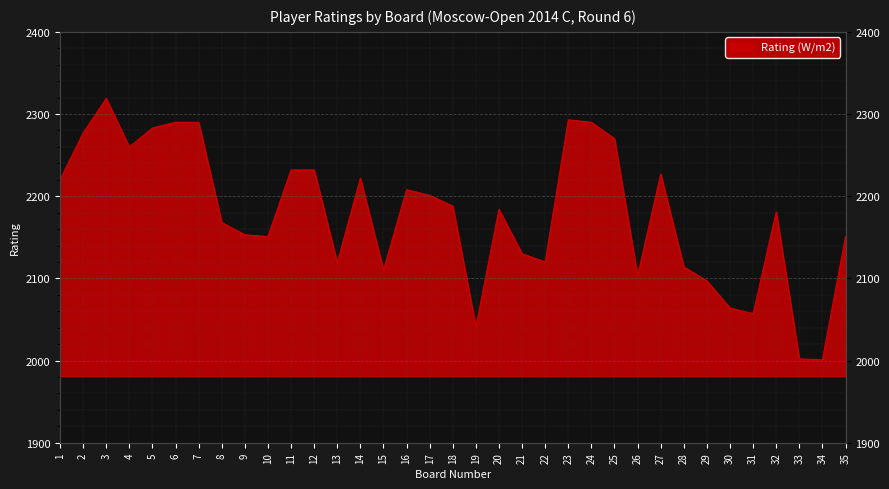

What is the value of the 12th point from the left?

2232